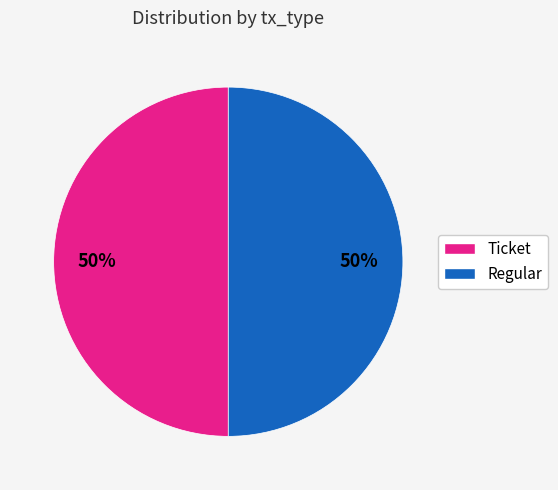

Do Ticket and Regular together represent more than half of the pie?

Yes